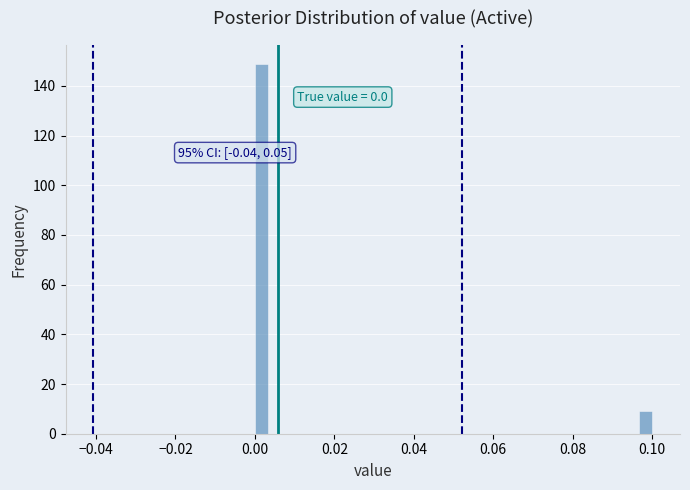

Around what value on the x-axis is the tallest bar? Give the approximate position of its centre, as read against the axis.

0.002